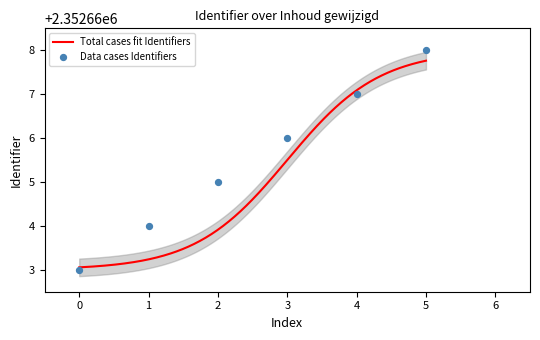

What is the highest value of the Total cases fit Identifiers series?

2352667.8